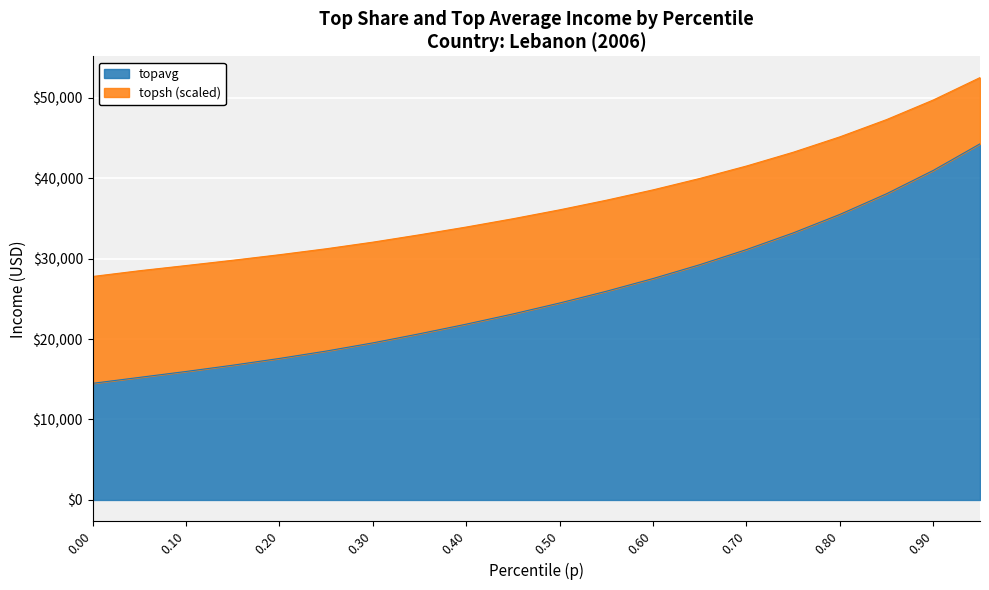

How many lines are shown in the chart?

2